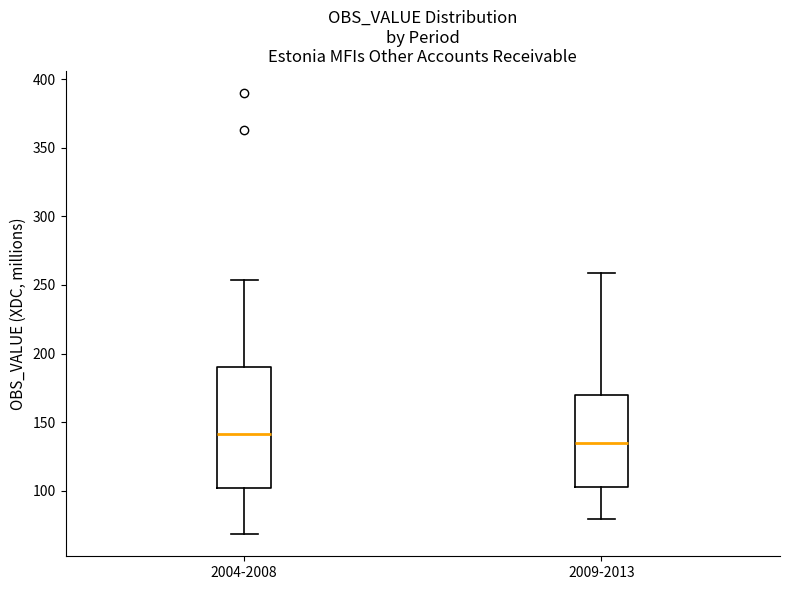

Comparing the boxes themselves (not the whiskers), which one is the tallest?

2004-2008